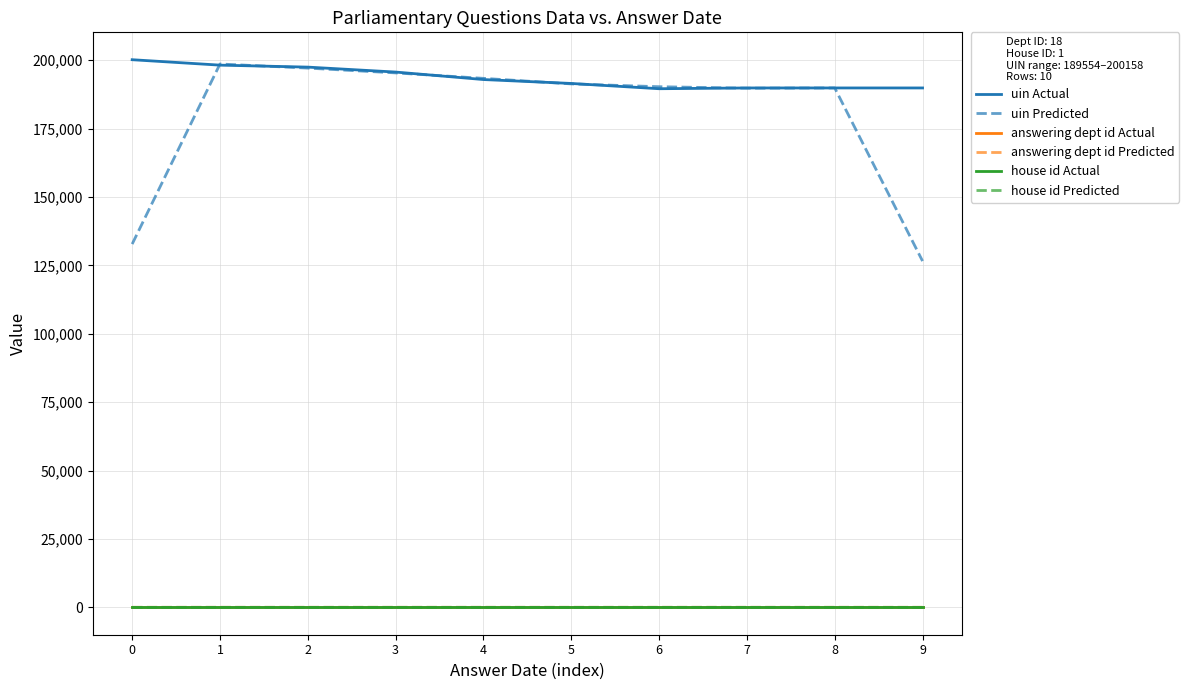

True or false: answering dept id Predicted has a value of 12.0 at 0.

True